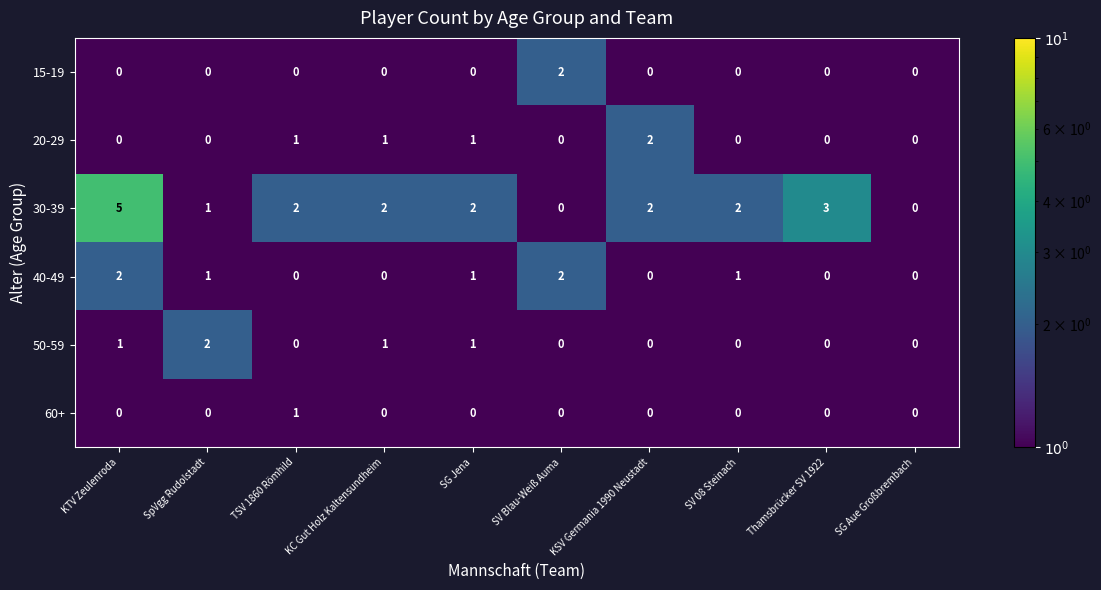

Which series has the largest total across all categories?

30-39